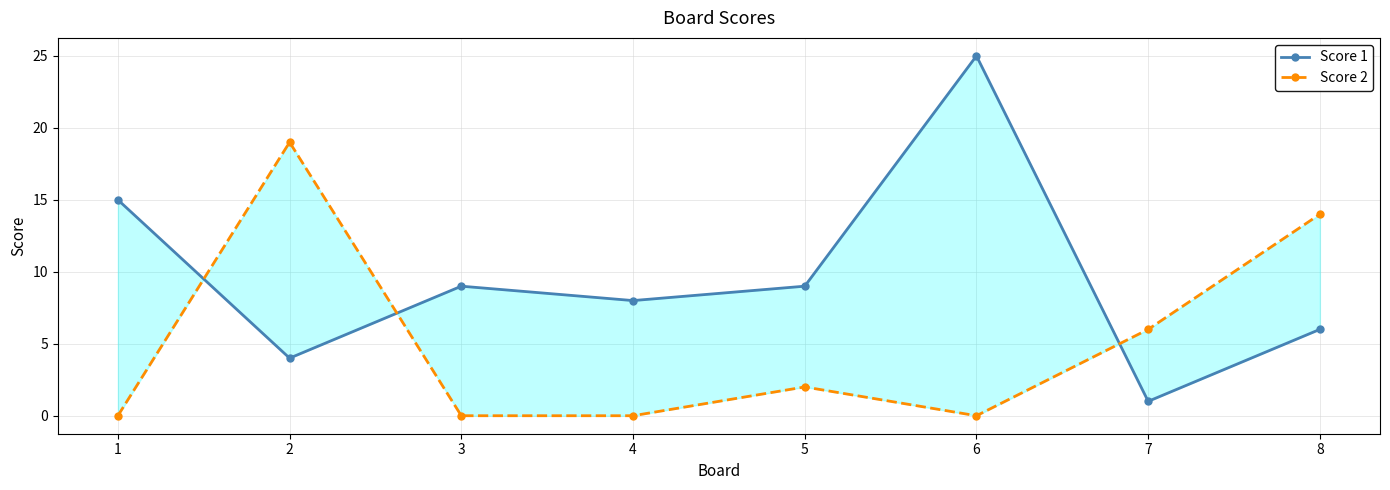

Reading left to right, what are all the values shown in this chart?

Score 1: 1=15	2=4	3=9	4=8	5=9	6=25	7=1	8=6
Score 2: 1=0	2=19	3=0	4=0	5=2	6=0	7=6	8=14